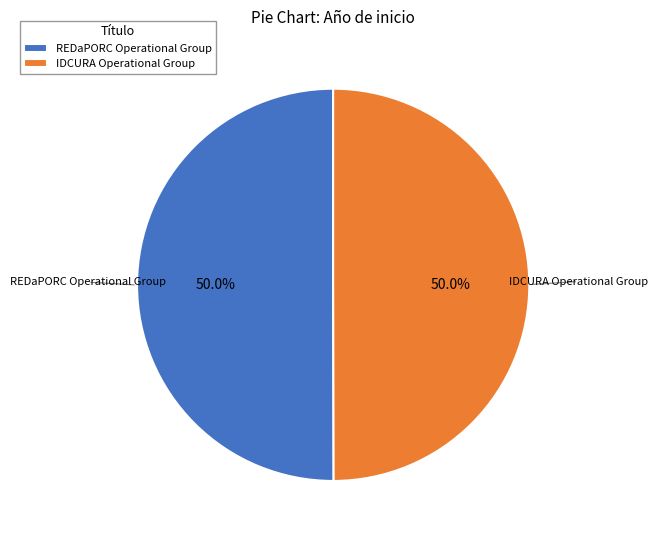

To the nearest percent, what portion does REDaPORC Operational Group represent?

50%